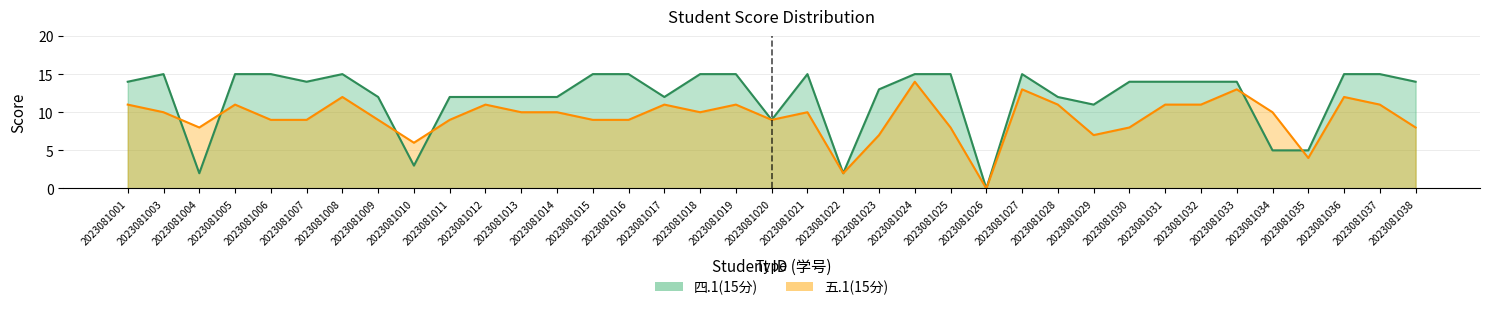

How many data points in 四.1(15分) are less than 14?

16